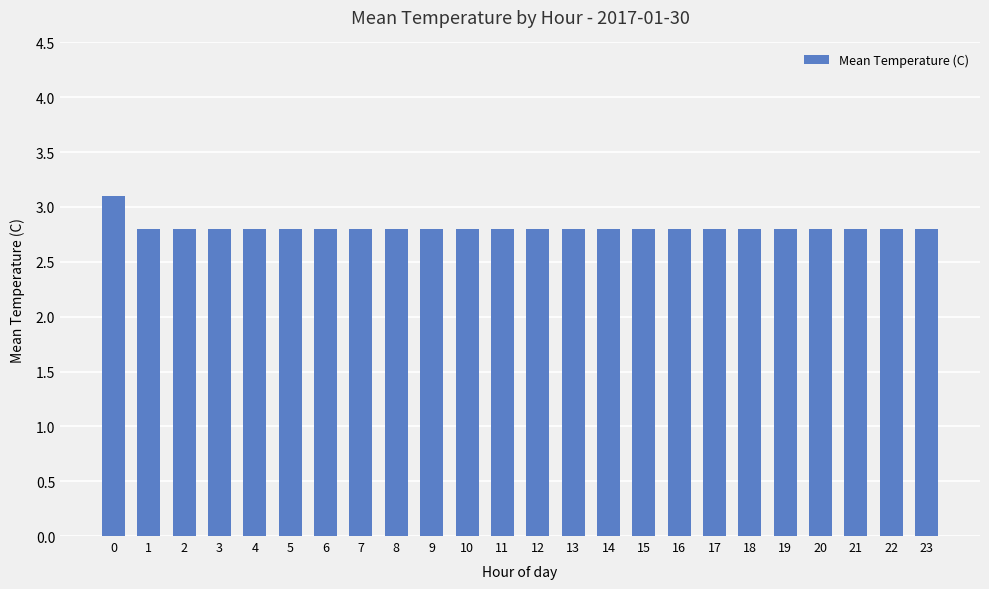

What is the smallest value displayed?

2.8